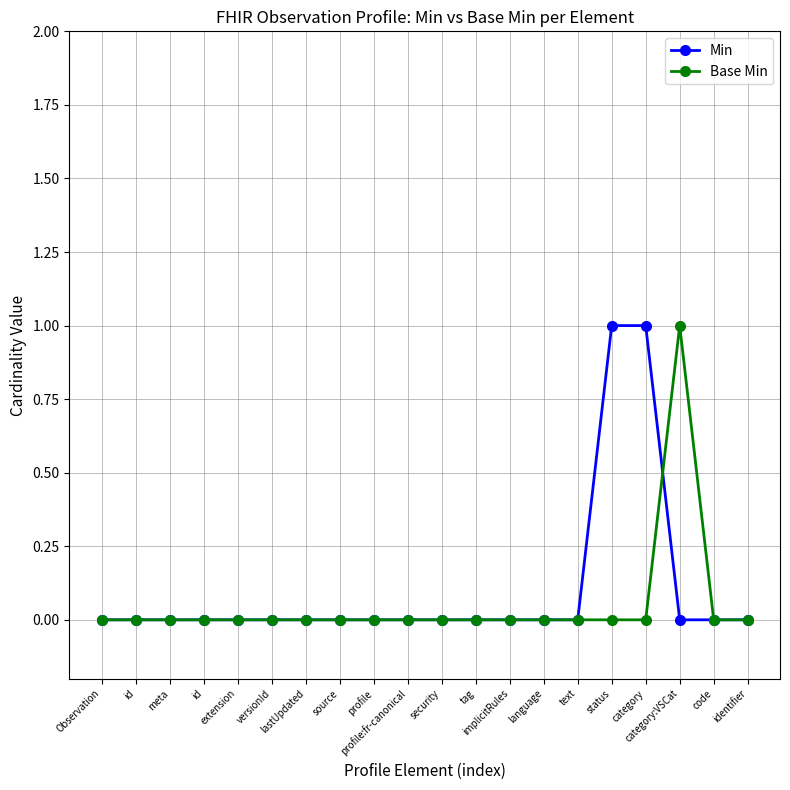

Reading left to right, extract all data points from this chart.

Min: 0	0	0	0	0	0	0	0	0	0	0	0	0	0	0	1	1	0	0	0
Base Min: 0	0	0	0	0	0	0	0	0	0	0	0	0	0	0	0	0	1	0	0